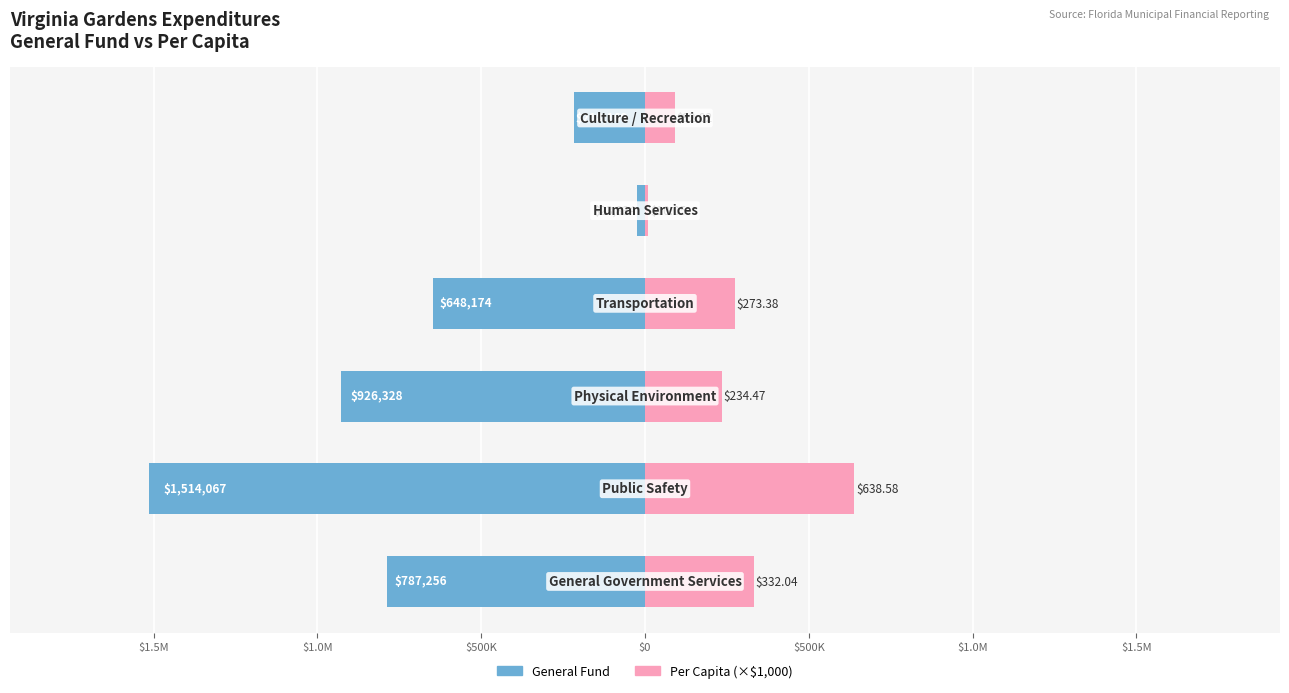

Reading right to left, what are all the values shown in this chart?

General Fund: -218169	-23834	-648174	-926328	-1514067	-787256
Per Capita (×$1,000): 92020	10050	273380	234470	638580	332040